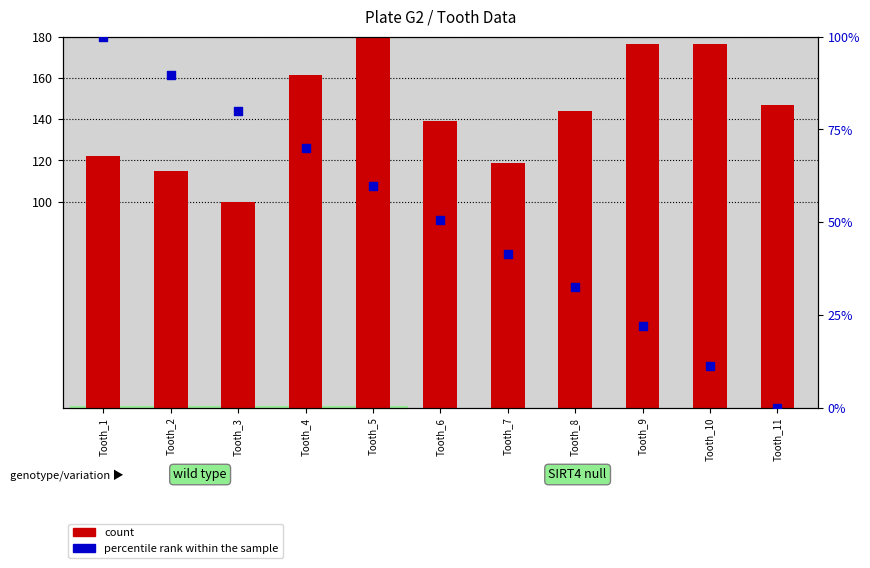

At which category is the sum across all series the highest?

Tooth_5